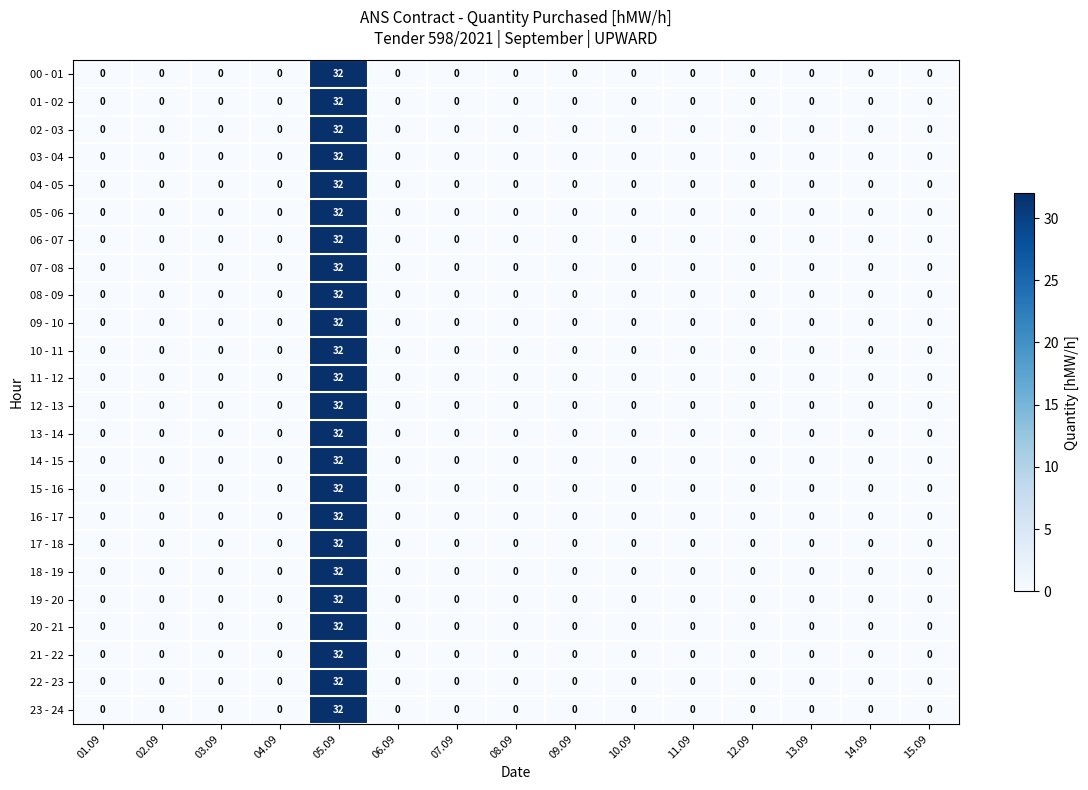

What is the maximum value for 20 - 21?

32